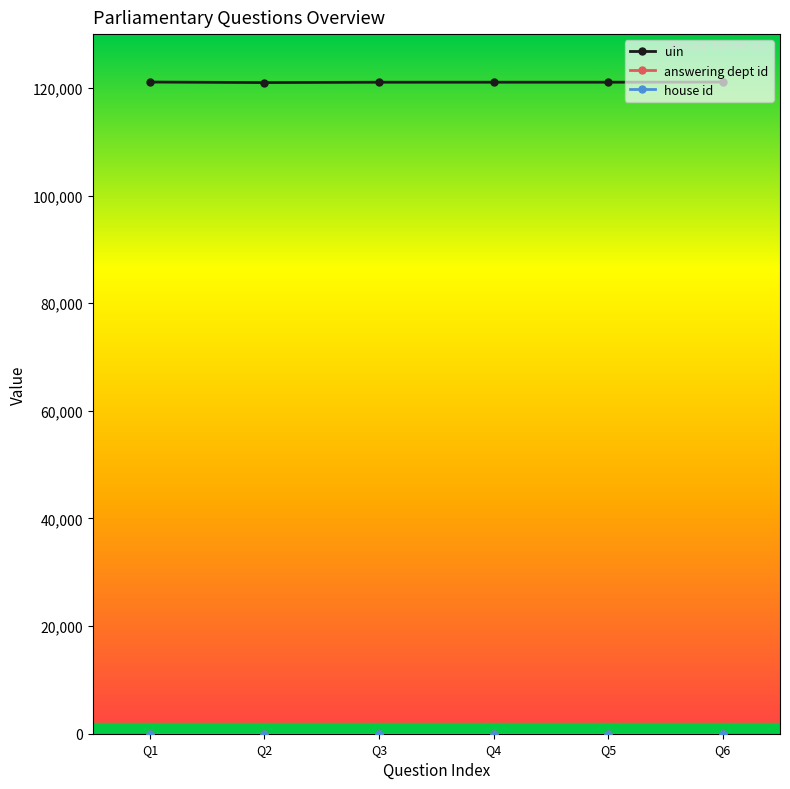

The value of uin at Q1 is 187655. True or false?

False